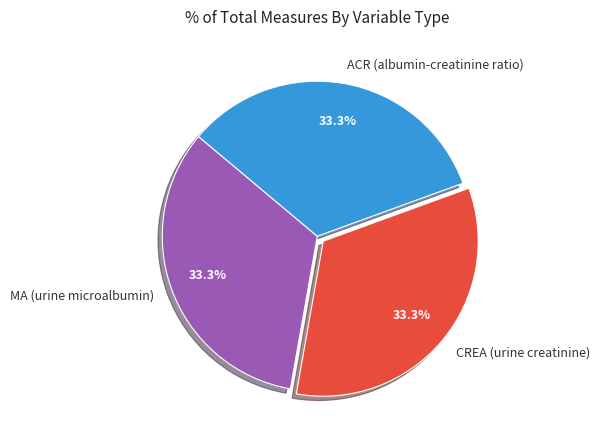

Count the number of slices in the pie.

3